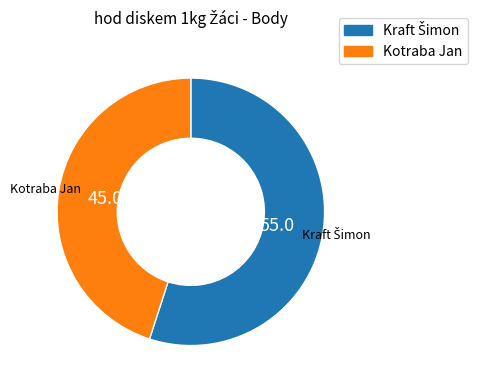

Which slice is the smallest?

Kotraba Jan